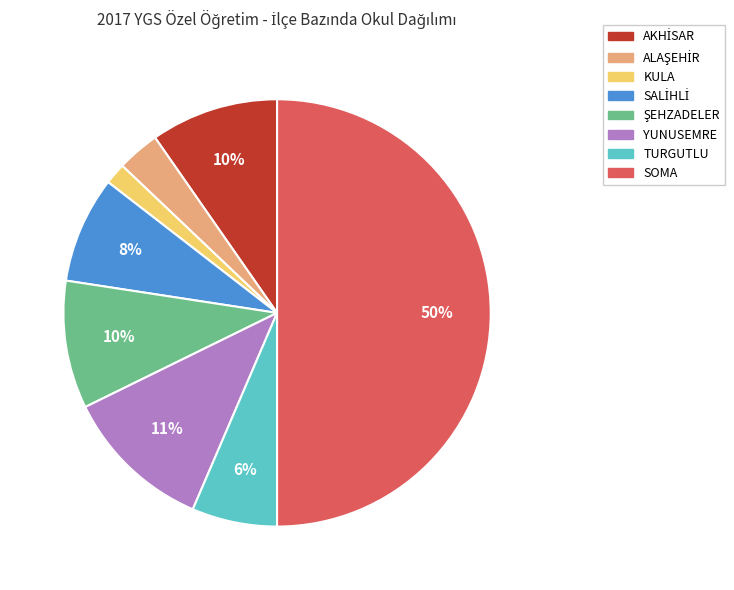

To the nearest percent, what portion does YUNUSEMRE represent?

11%